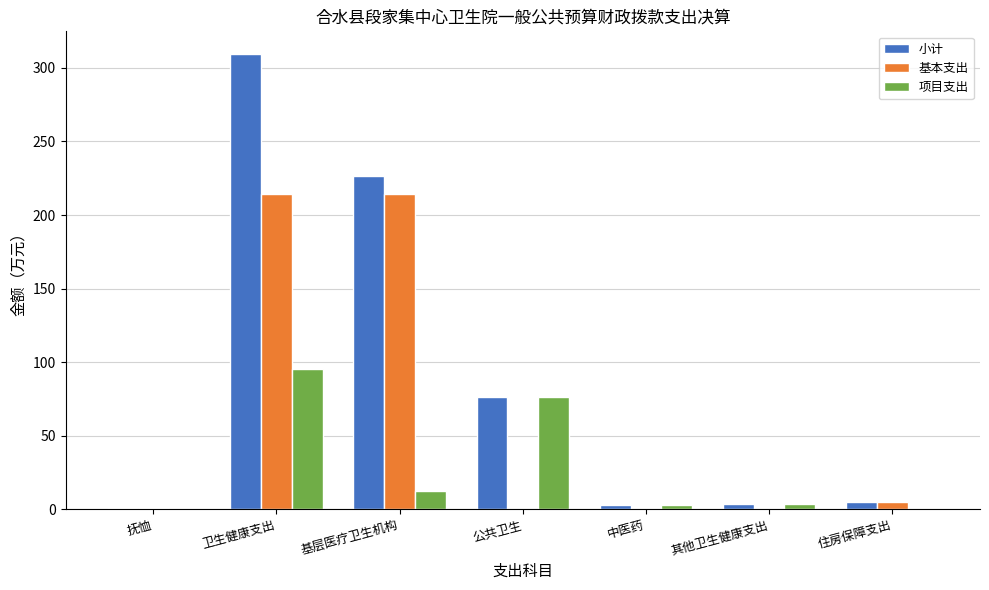

What is the sum of all 基本支出 values?

433.7